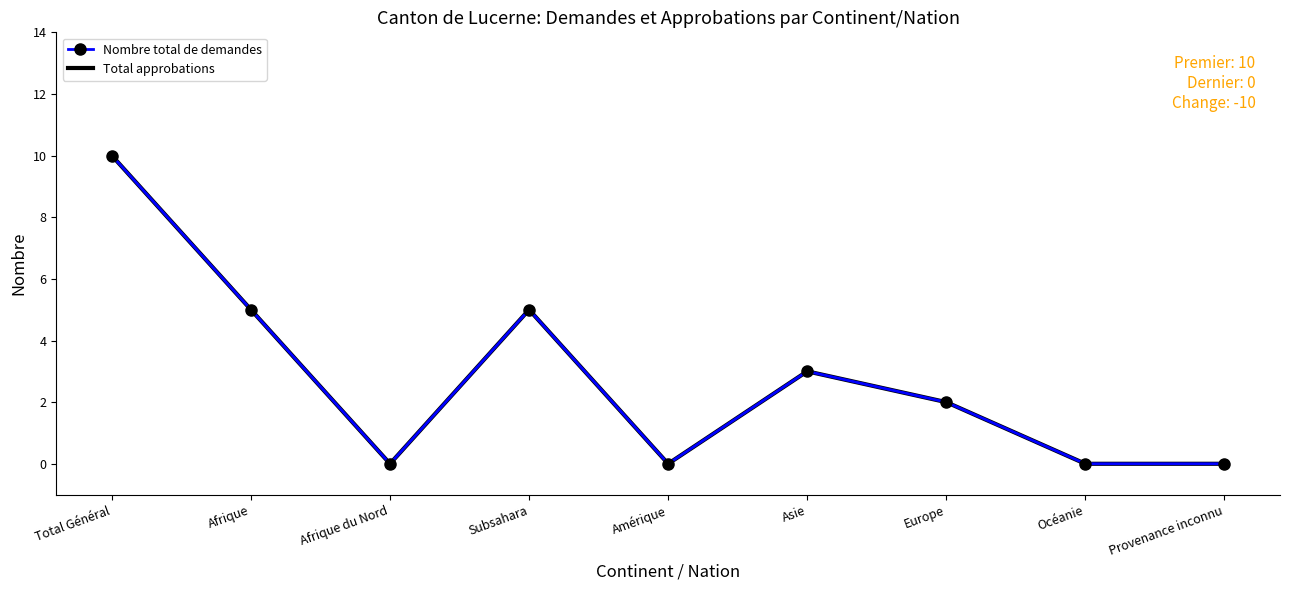

What is the label of the 1st point from the left?

Total Général